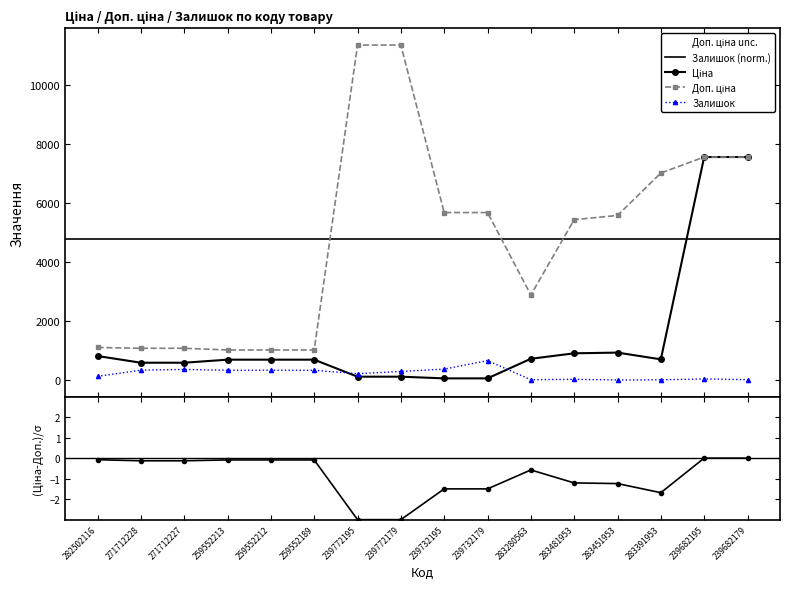

What is the greatest value displayed?

11334.0